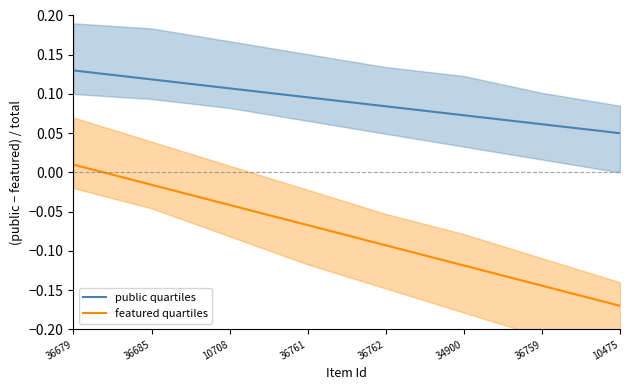

Which series has the largest total across all categories?

public quartiles